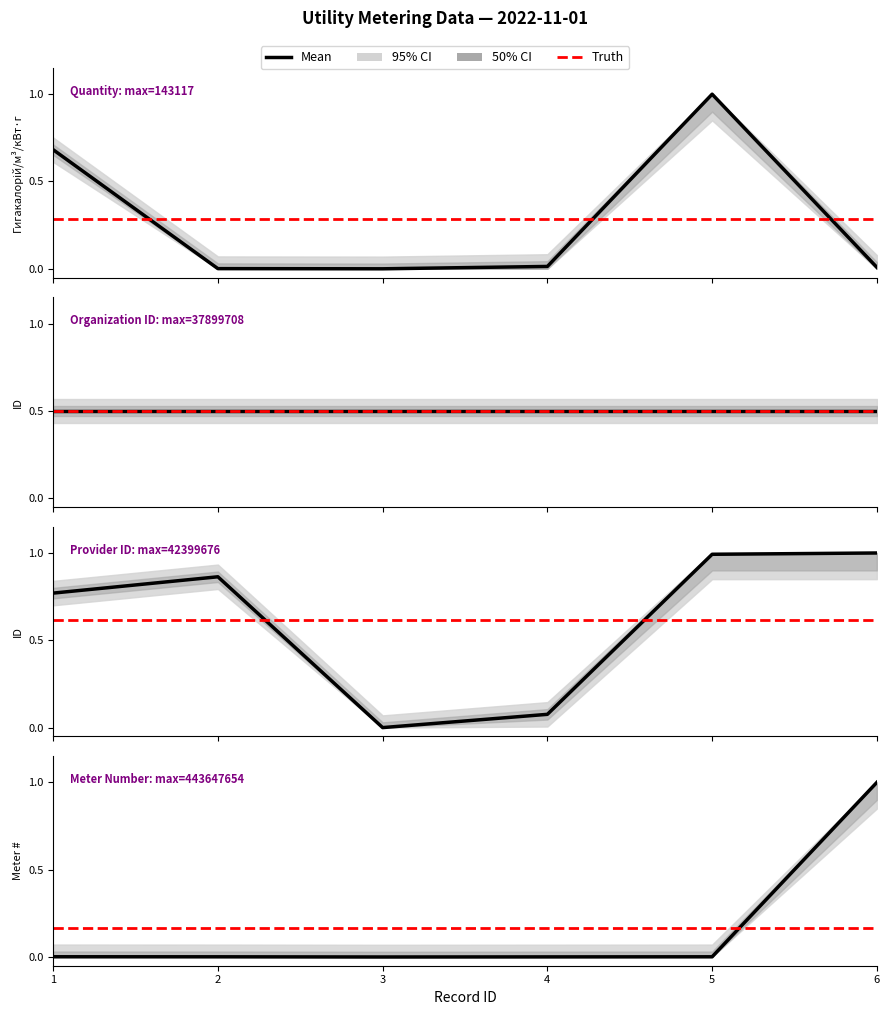

Between 4 and 5, which is larger?

5